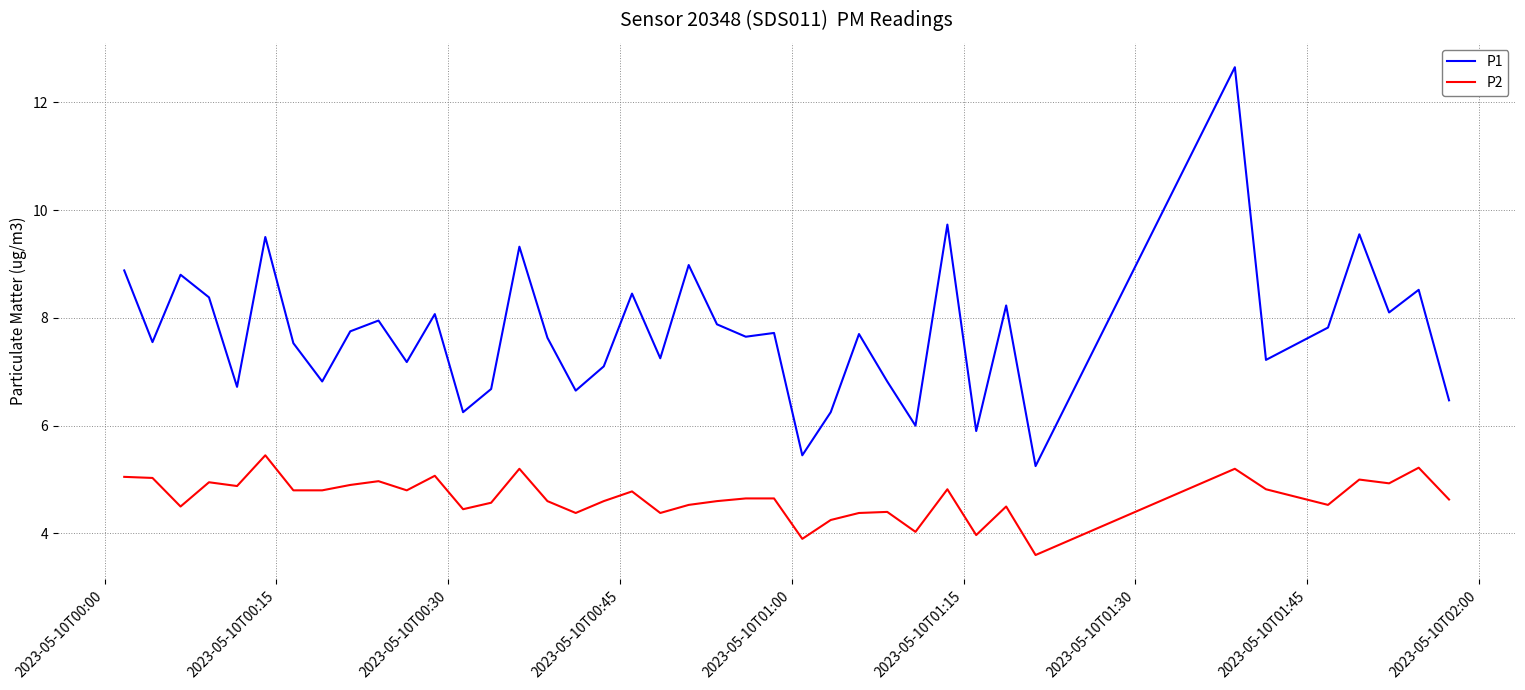

What is the maximum value for P1?

12.7